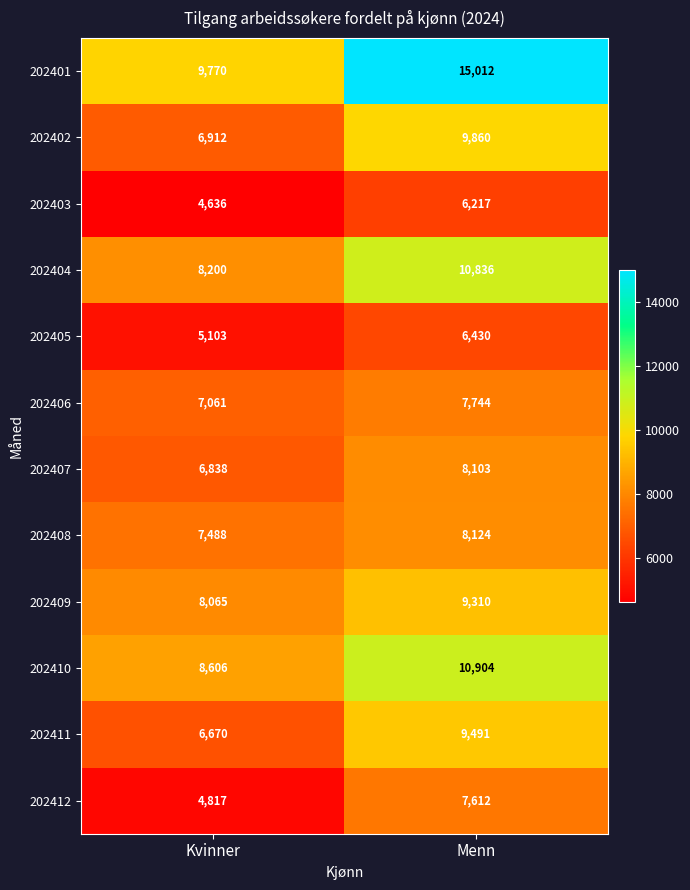

Is the value of 202406 at Menn greater than the value of 202412 at Kvinner?

Yes